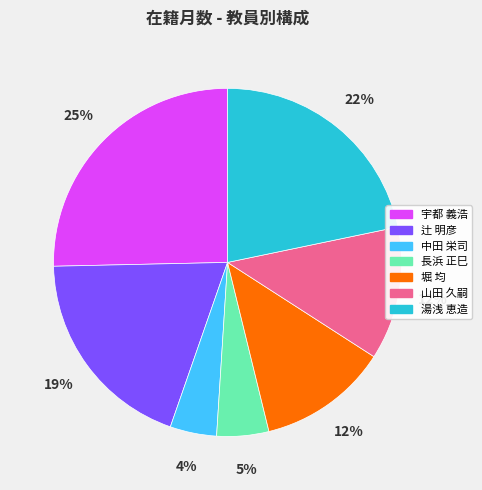

Count the number of slices in the pie.

7